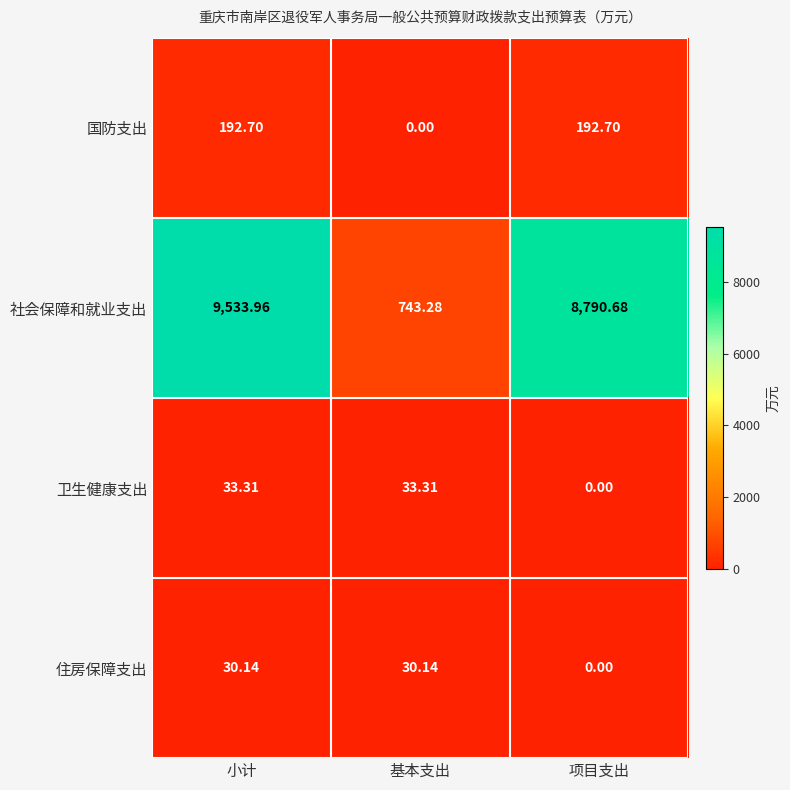

Where is 住房保障支出 nearest to the value 15?

项目支出